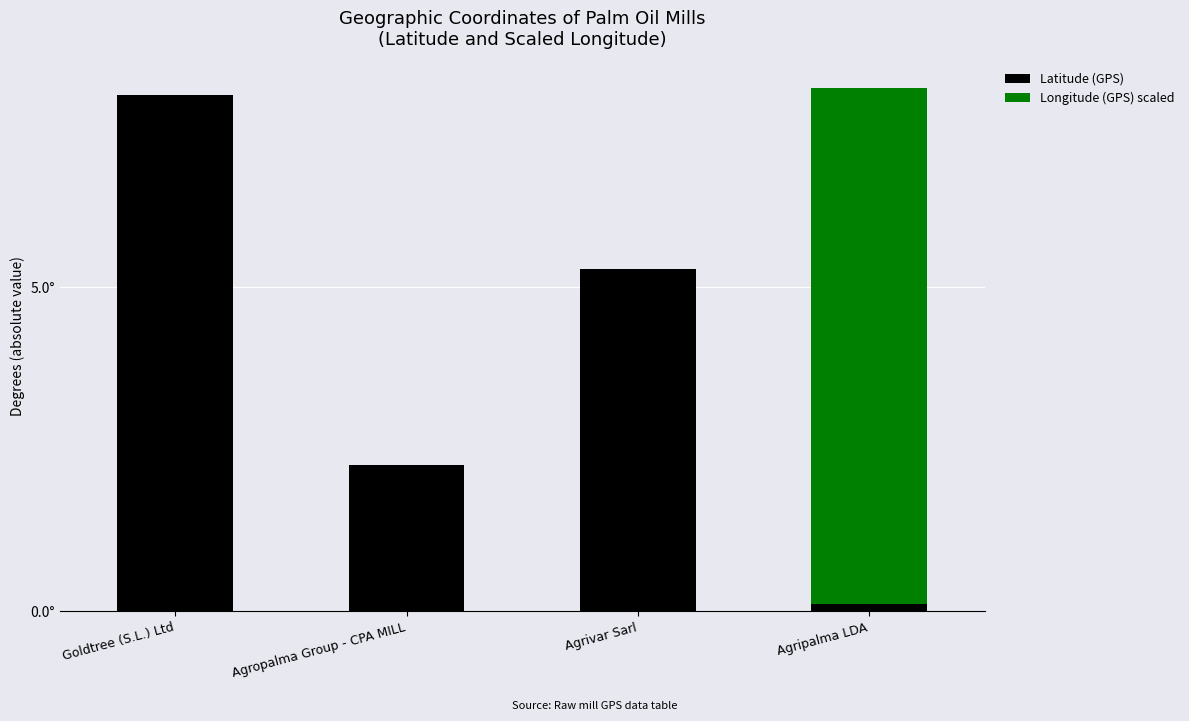

Are the bars horizontal?

No